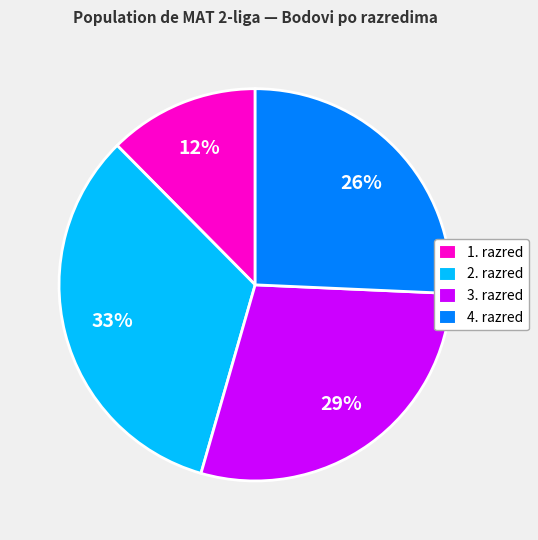

To the nearest percent, what percentage of the pie is 3. razred?

29%